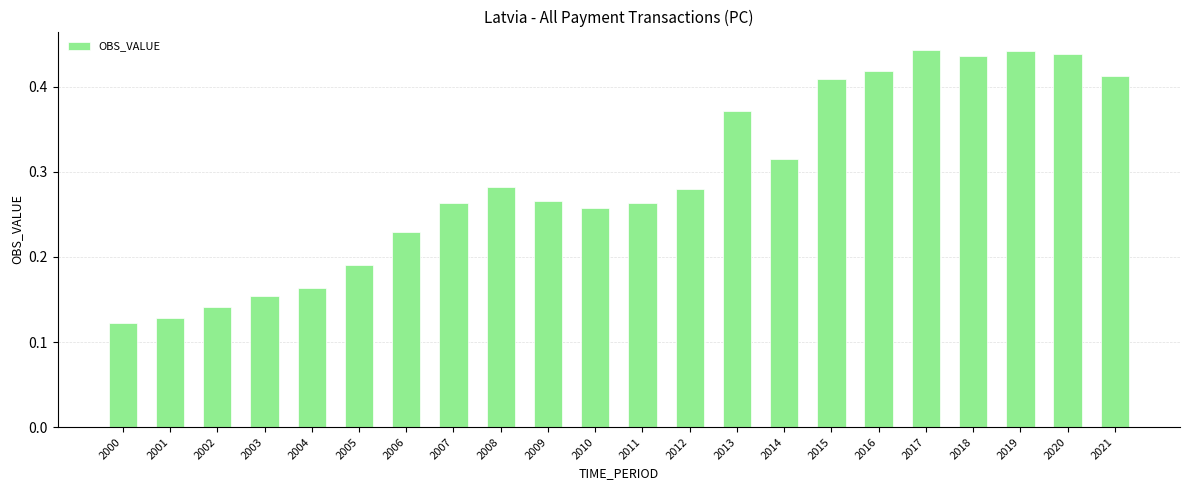

Does the chart contain stacked bars?

No